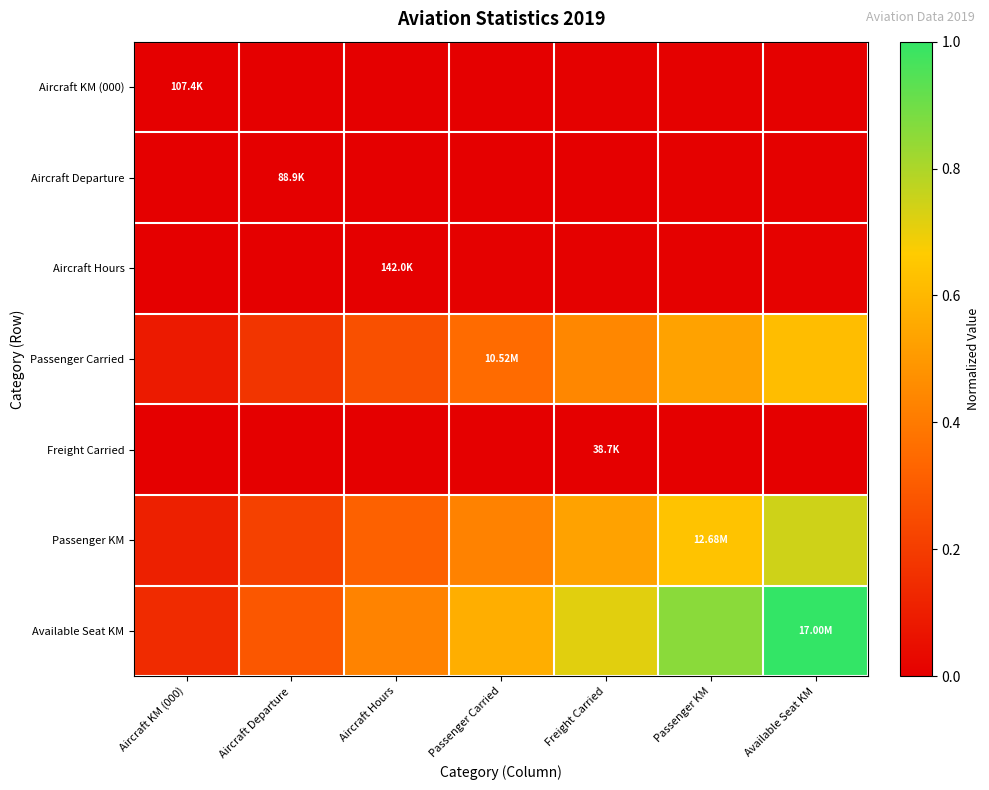

Reading right to left, extract all data points from this chart.

Aircraft KM (000): Available Seat KM=0.0	Passenger KM=0.0	Freight Carried=0.0	Passenger Carried=0.0	Aircraft Hours=0.0	Aircraft Departure=0.0	Aircraft KM (000)=0.0
Aircraft Departure: Available Seat KM=0.0	Passenger KM=0.0	Freight Carried=0.0	Passenger Carried=0.0	Aircraft Hours=0.0	Aircraft Departure=0.0	Aircraft KM (000)=0.0
Aircraft Hours: Available Seat KM=0.0	Passenger KM=0.0	Freight Carried=0.0	Passenger Carried=0.0	Aircraft Hours=0.0	Aircraft Departure=0.0	Aircraft KM (000)=0.0
Passenger Carried: Available Seat KM=0.6	Passenger KM=0.5	Freight Carried=0.4	Passenger Carried=0.4	Aircraft Hours=0.3	Aircraft Departure=0.2	Aircraft KM (000)=0.1
Freight Carried: Available Seat KM=0.0	Passenger KM=0.0	Freight Carried=0.0	Passenger Carried=0.0	Aircraft Hours=0.0	Aircraft Departure=0.0	Aircraft KM (000)=0.0
Passenger KM: Available Seat KM=0.7	Passenger KM=0.6	Freight Carried=0.5	Passenger Carried=0.4	Aircraft Hours=0.3	Aircraft Departure=0.2	Aircraft KM (000)=0.1
Available Seat KM: Available Seat KM=1.0	Passenger KM=0.9	Freight Carried=0.7	Passenger Carried=0.6	Aircraft Hours=0.4	Aircraft Departure=0.3	Aircraft KM (000)=0.1